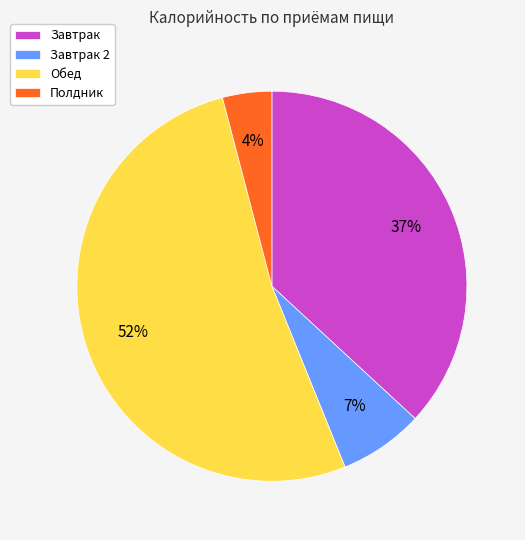

Is it true that Завтрак 2 is 7% of the pie?

True